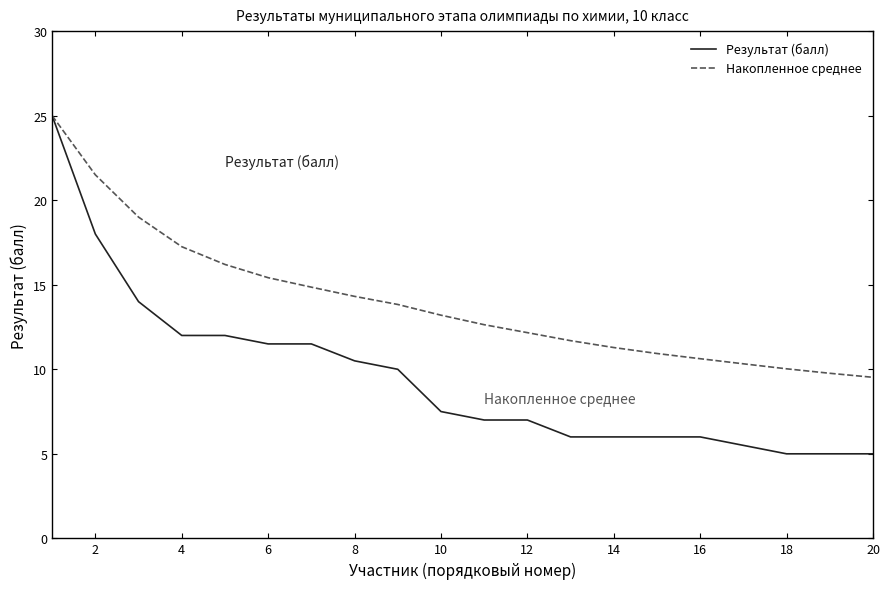

What is the average value of the Накопленное среднее series?

14.0